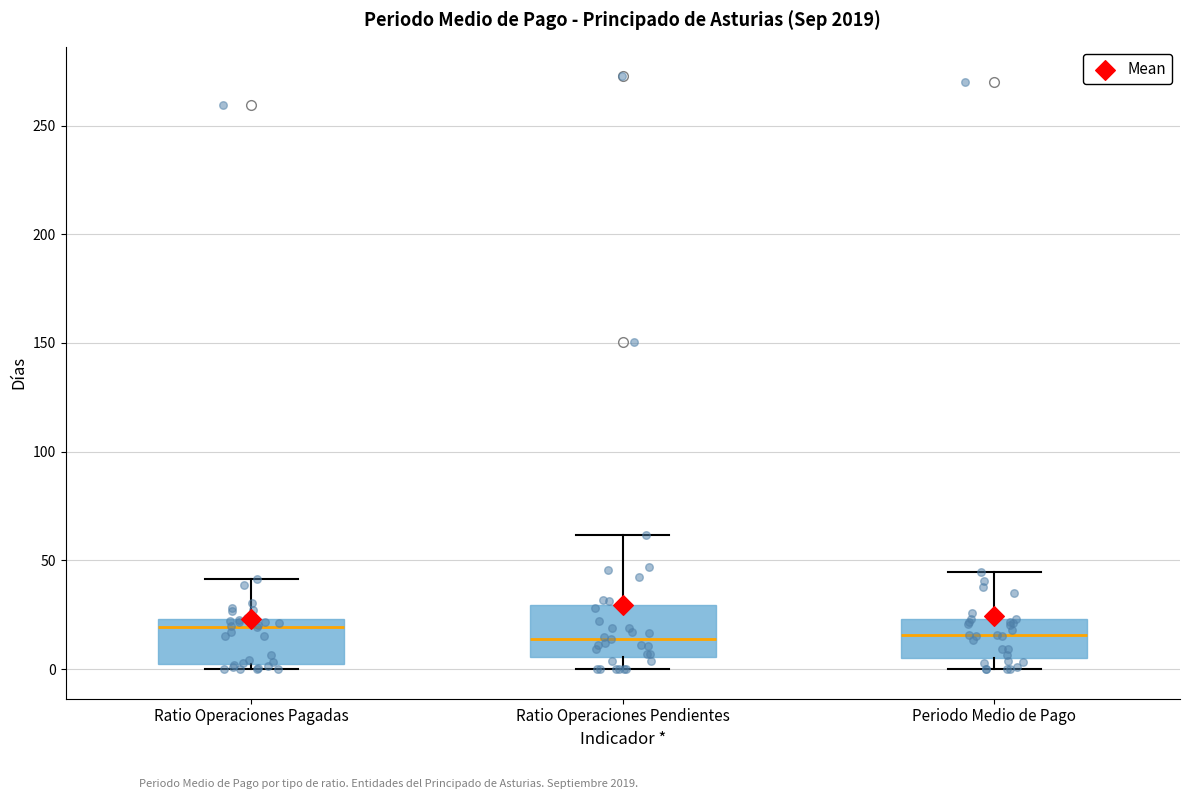

Reading left to right, transcribe this box plot: for each box, give where its median line is, the range the box spans, and where its two whiskers end, as read against the y-axis. The values are not printed on the chart, so give them approximately, as read against the axis.

Ratio Operaciones Pagadas: median 20, box 0 to 25, whiskers 0 (just below the box's lower edge) to 40
Ratio Operaciones Pendientes: median 15, box 5 to 30, whiskers 0 to 60
Periodo Medio de Pago: median 15, box 5 to 25, whiskers 0 to 45